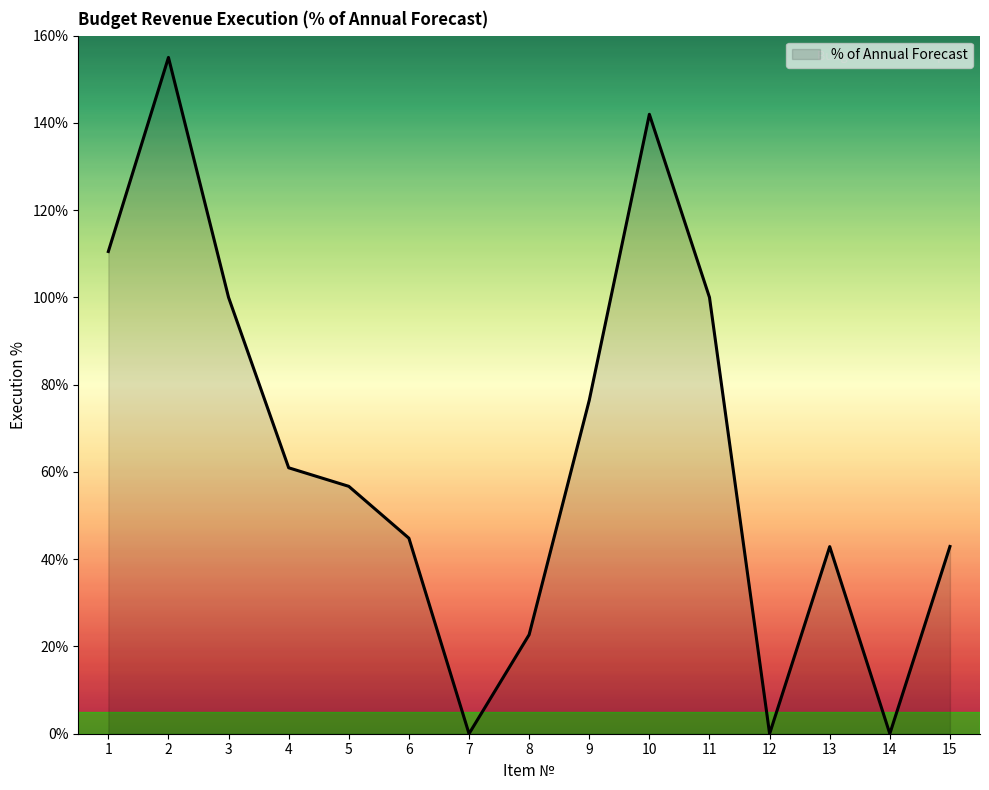

The chart shows a value of 52.9 at 11. True or false?

False